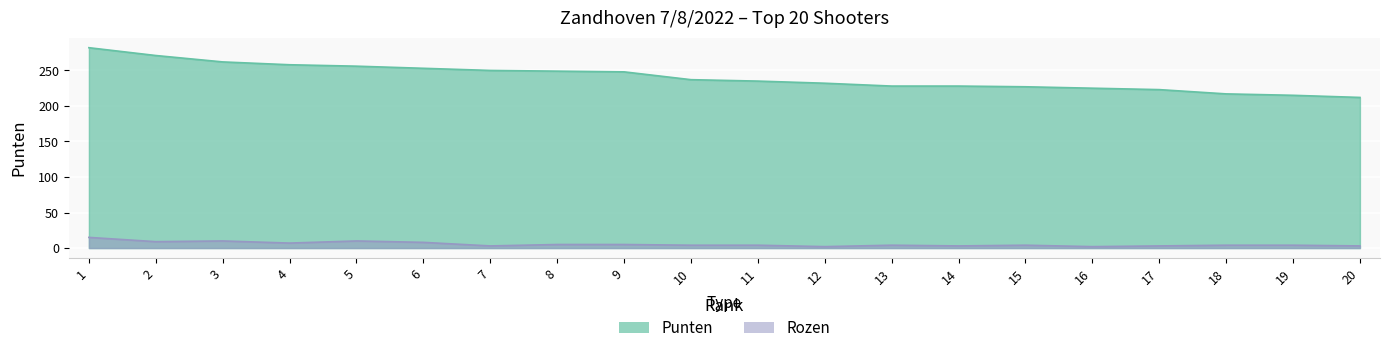

Is it true that Punten equals 271 at 2?

True